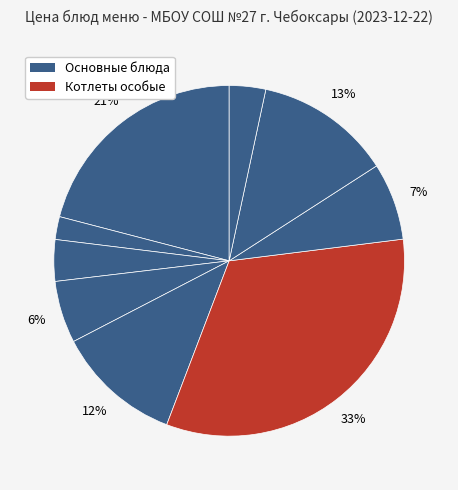

How many slices are in this pie chart?

9